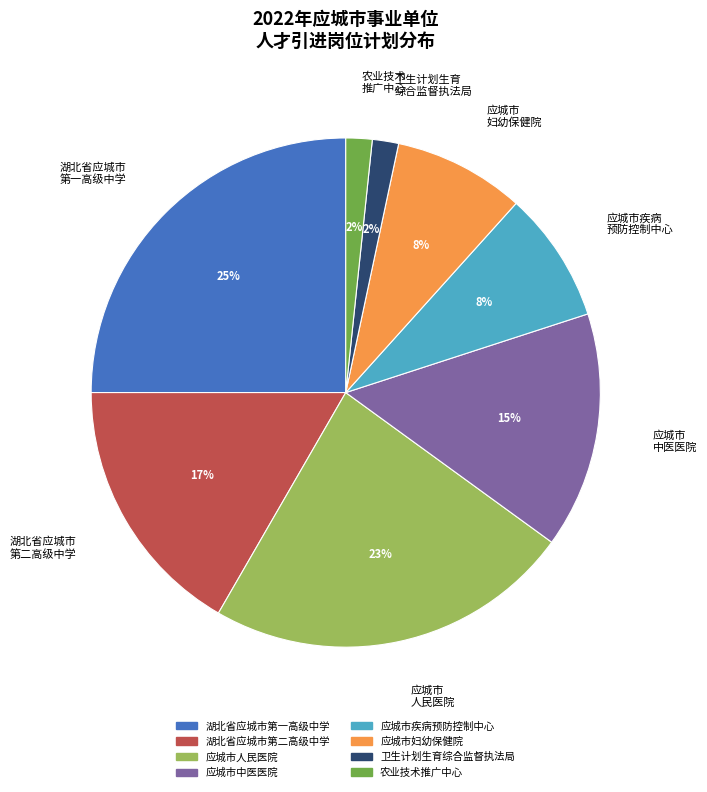

Do 湖北省应城市 第二高级中学 and 湖北省应城市 第一高级中学 together represent more than half of the pie?

No